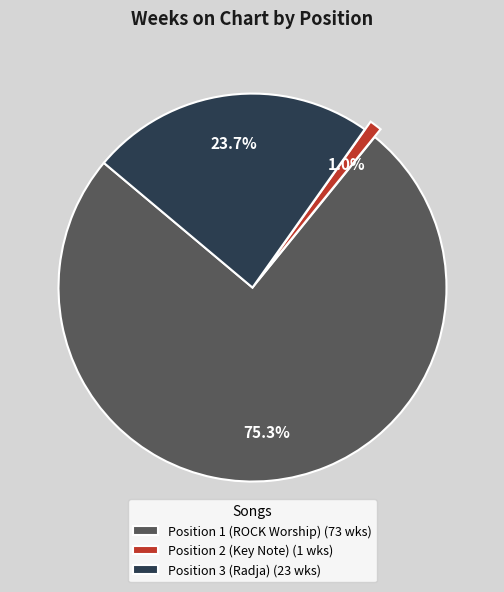

What percentage do Position 3 (Radja) and Position 2 (Key Note) together represent?

24.7%